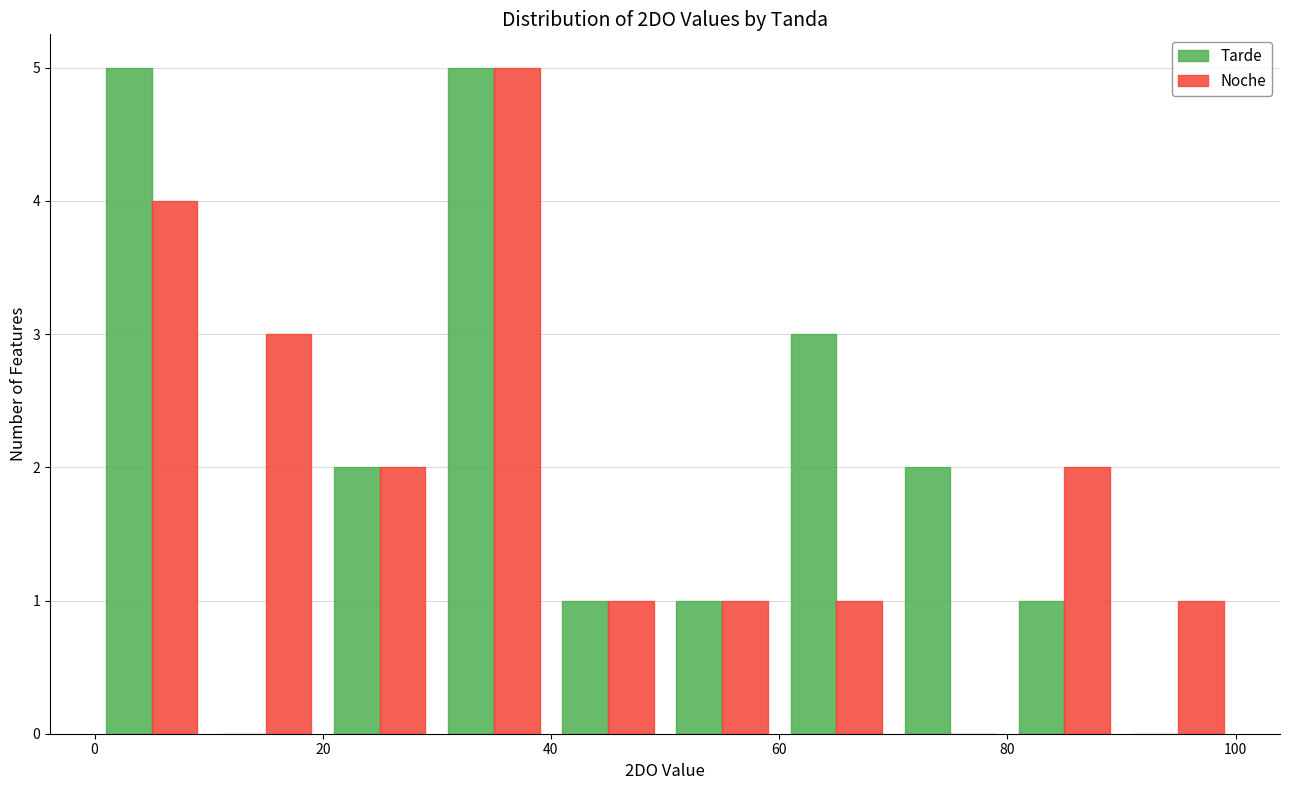

In the Noche series, which range on the x-axis has the tallest bar?

30 to 40